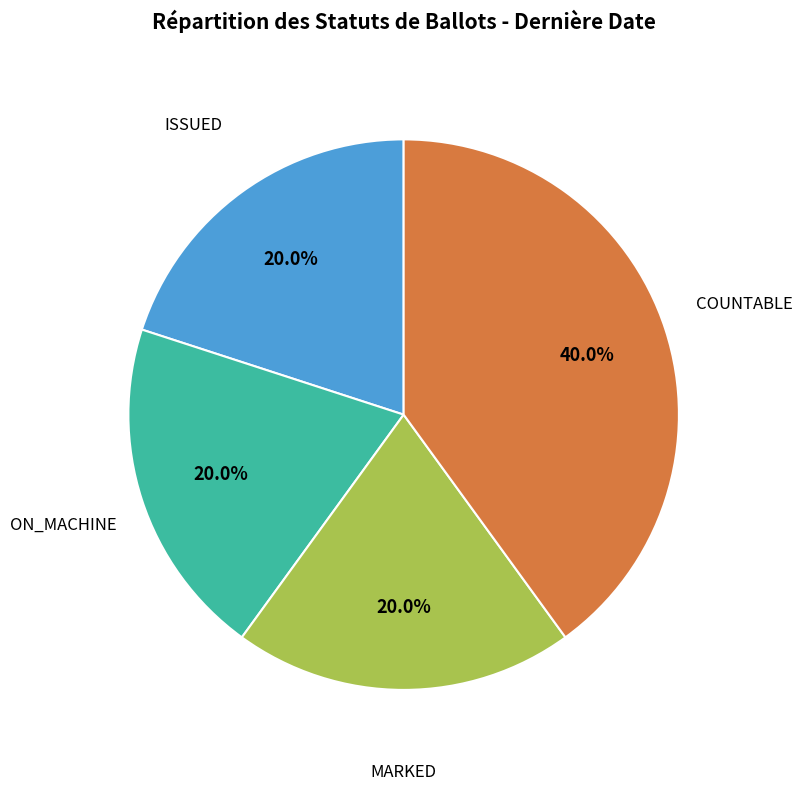

Which category has the biggest portion of the pie?

COUNTABLE